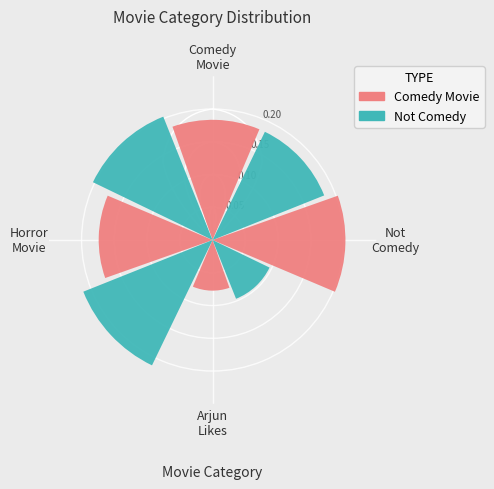

Between Comedy
Movie and Not
Comedy, which series saw the biggest shift?

Comedy Movie